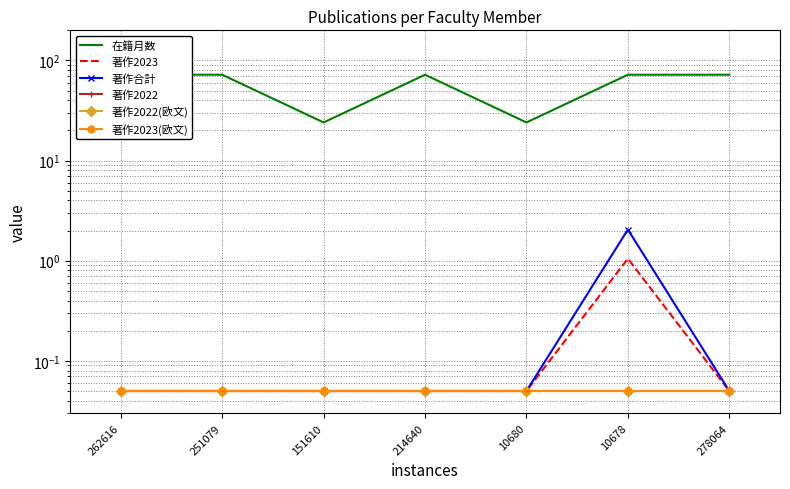

What is the smallest value displayed?

0.1